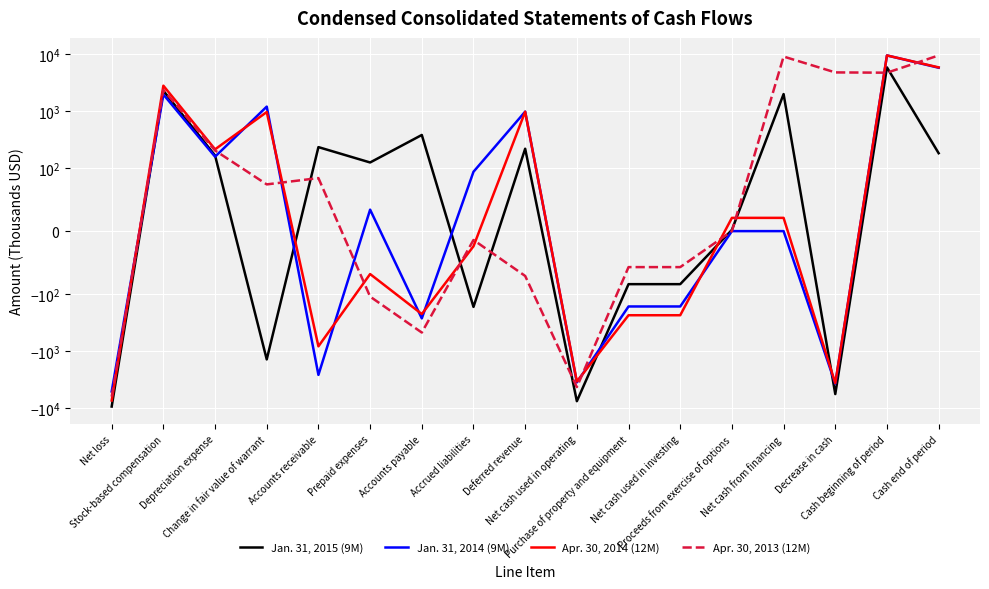

Is it true that Apr. 30, 2014 (12M) equals 4190 at Stock-based compensation?

False